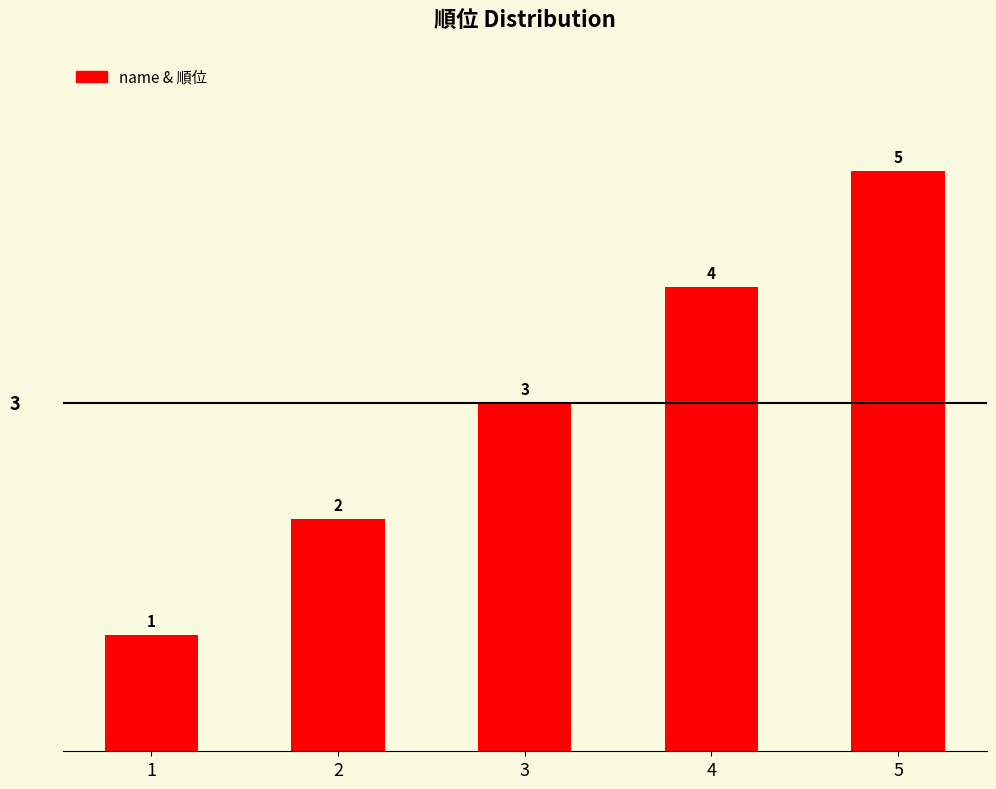

Between 3 and 5, which is larger?

5